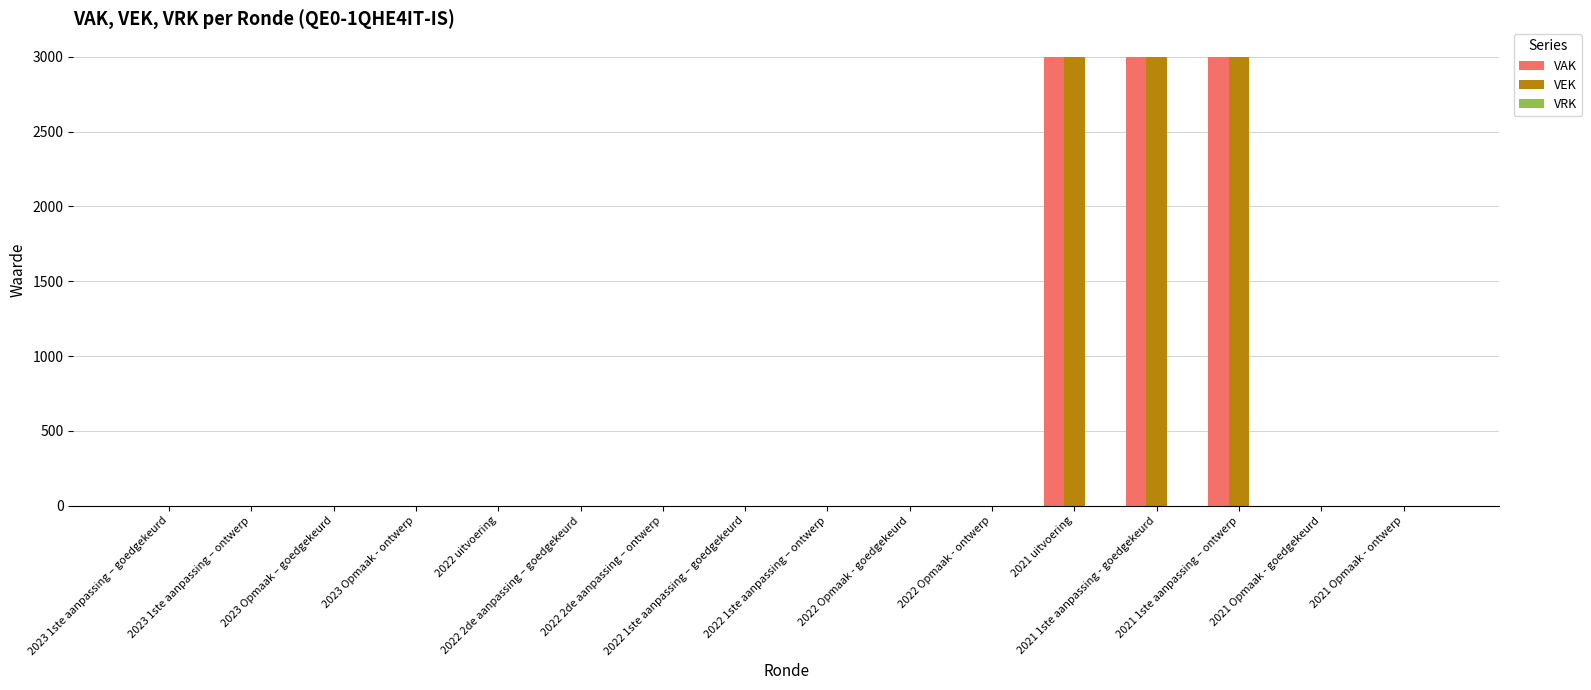

What is the maximum value shown in the chart?

3000